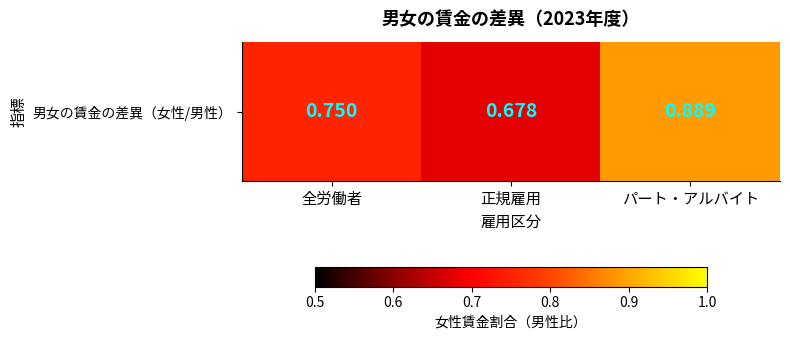

True or false: the data shows 0.8 at 全労働者.

True